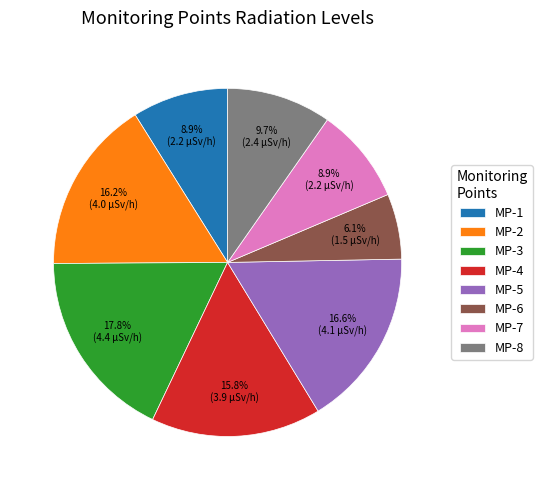

Is there a majority slice in this chart?

No